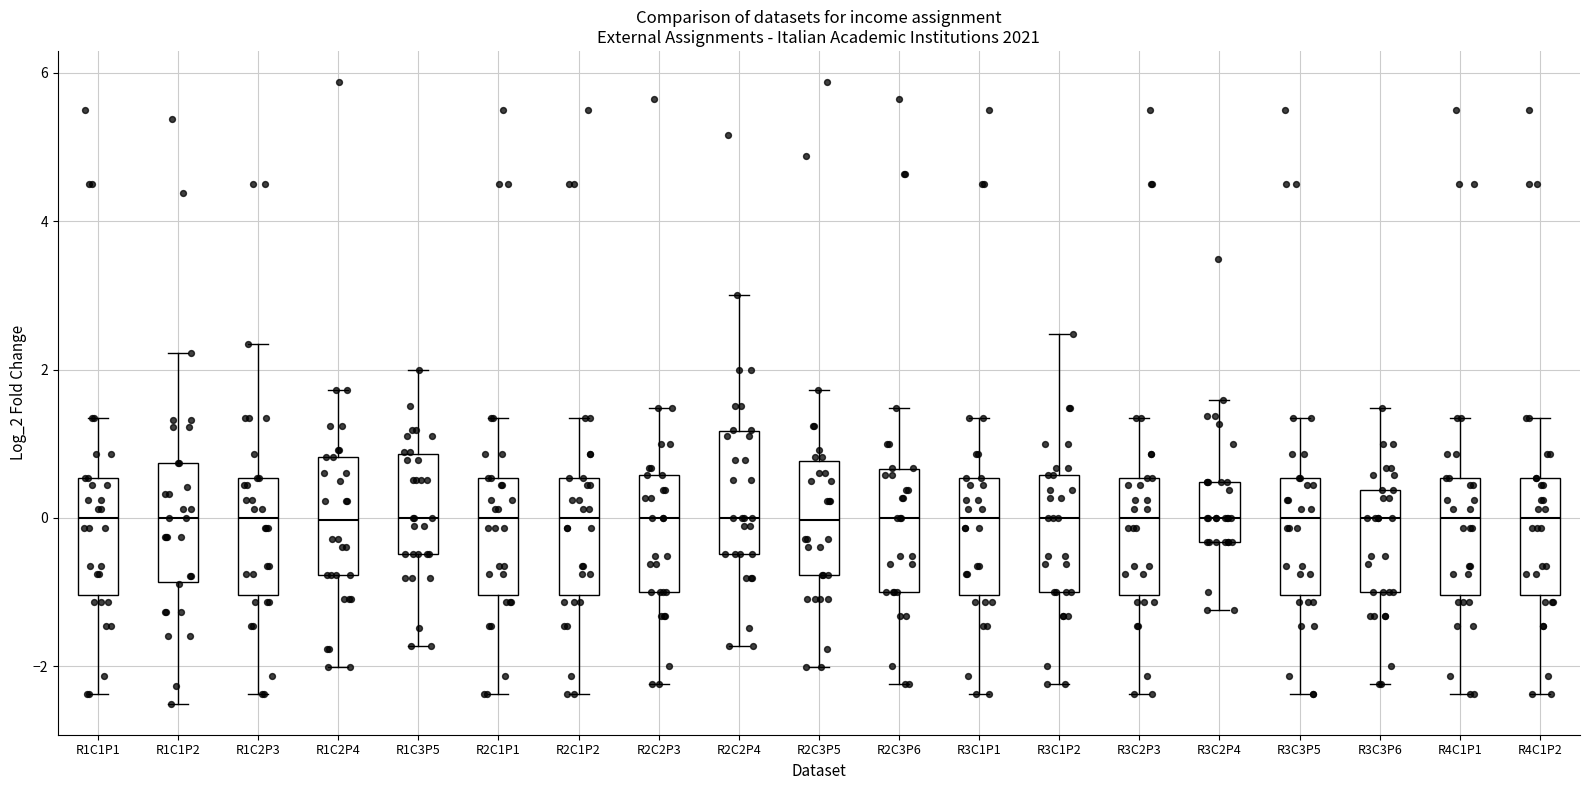

Where is the lower edge of the box for R1C3P5 on the y-axis? The values are not printed on the chart, so give them approximately, as read against the axis.

-0.4